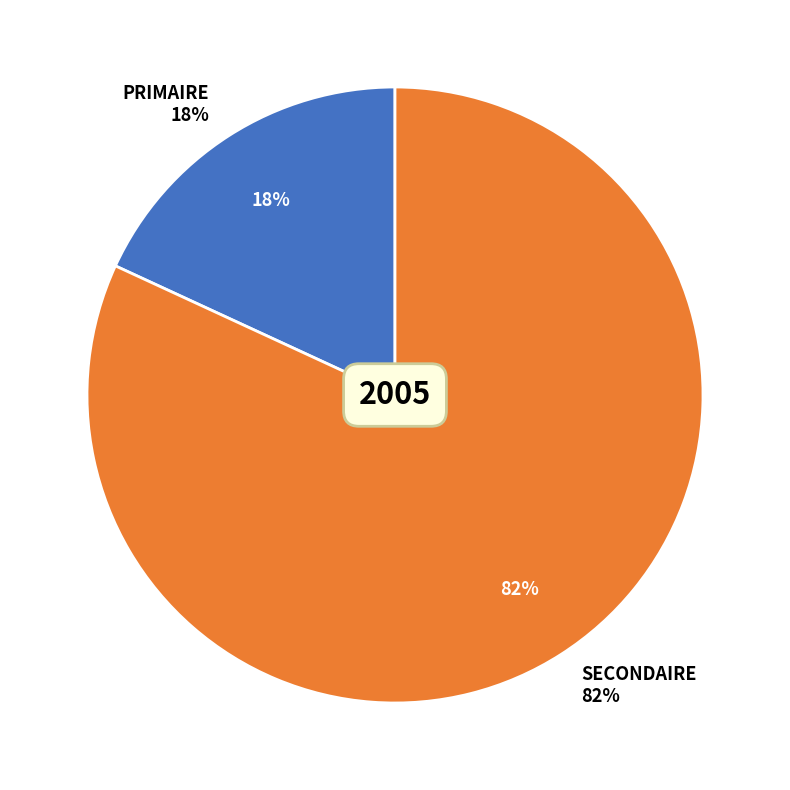

How much of the chart is everything except SECONDAIRE?

18.1%